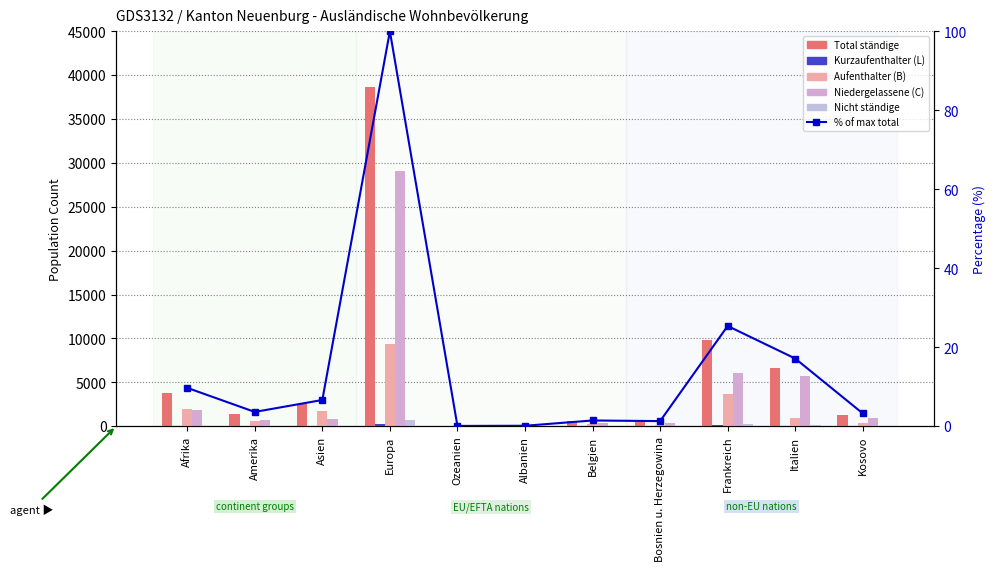

At which label does Aufenthalter (B) reach its peak?

Europa